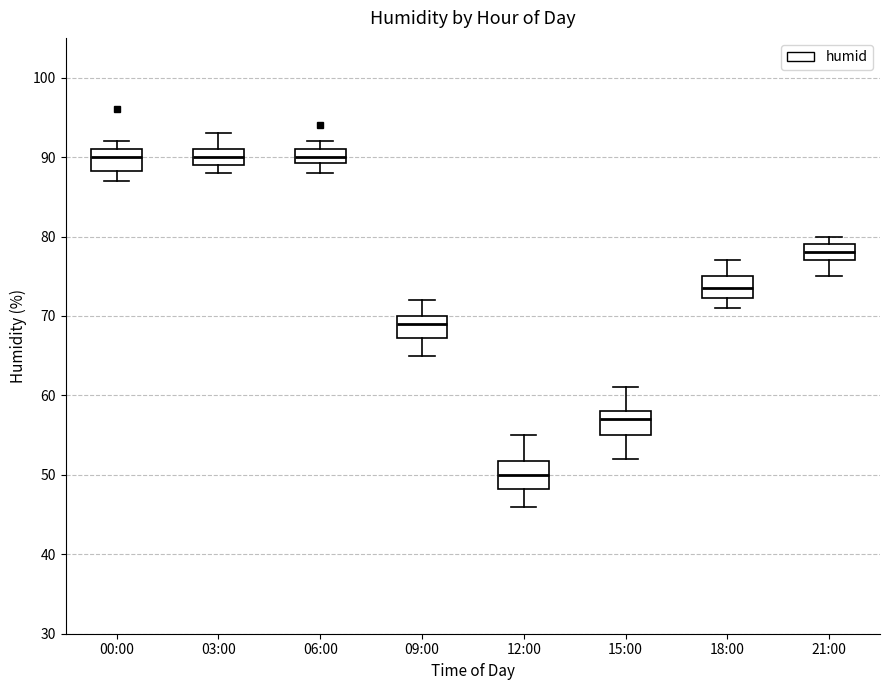

Where does the lower whisker of the box for 09:00 end on the y-axis? The values are not printed on the chart, so give them approximately, as read against the axis.

65